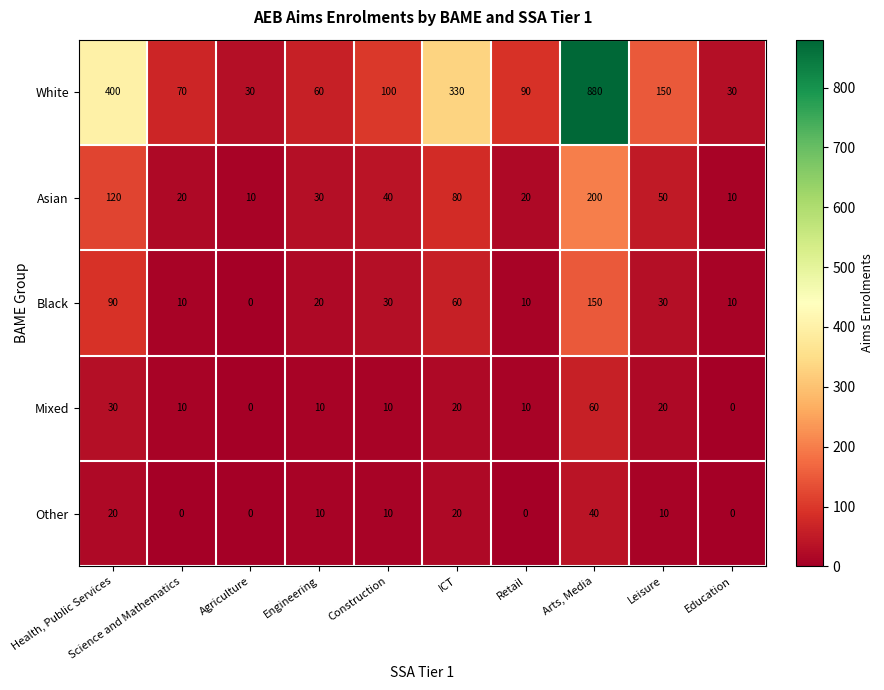

Which series changed the most between Health, Public Services and Science and Mathematics?

White